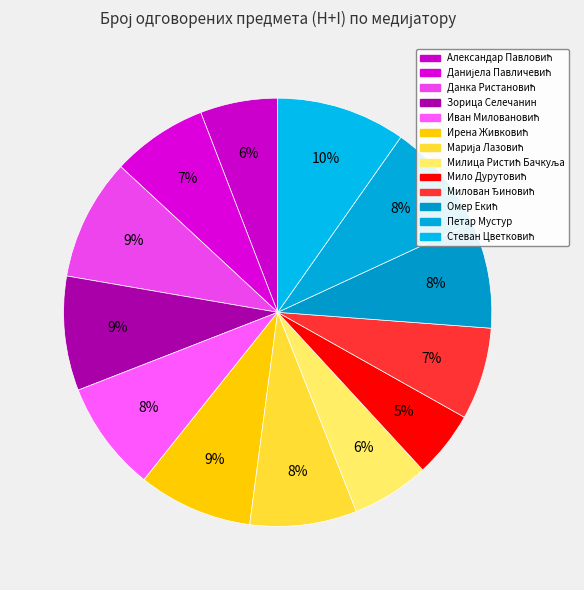

What percentage do Милица Ристић Бачкуља and Стеван Цветковић together represent?

15.6%